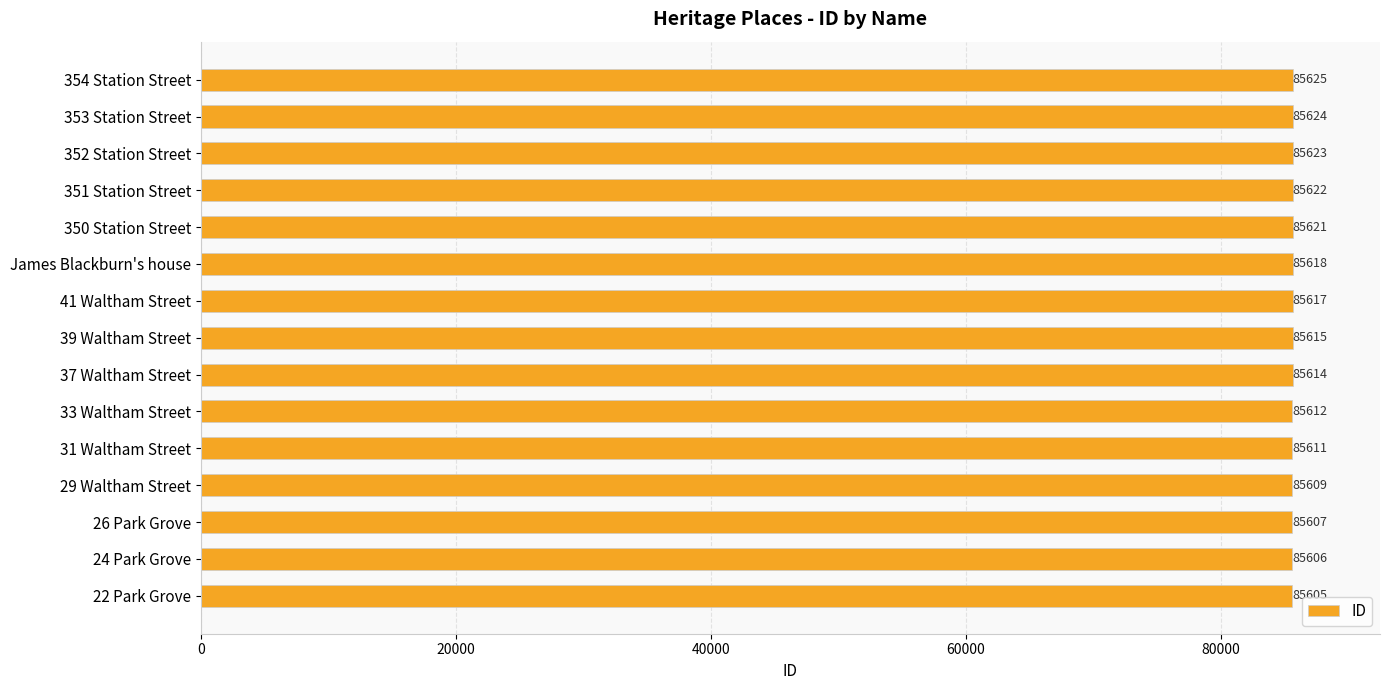

Is it true that the value at 354 Station Street is 134234?

False